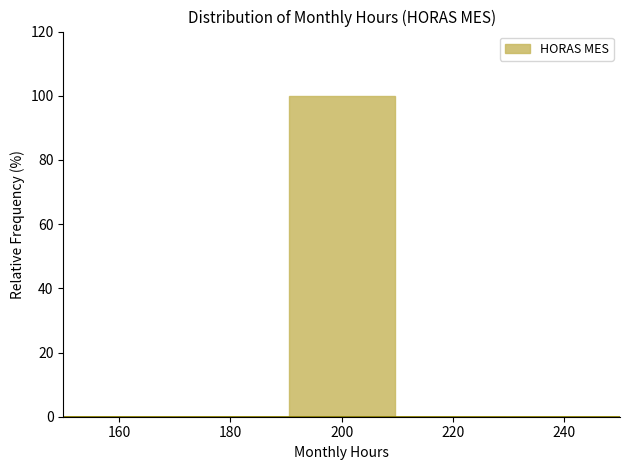

Over which range of the x-axis is the bar tallest?

190 to 210